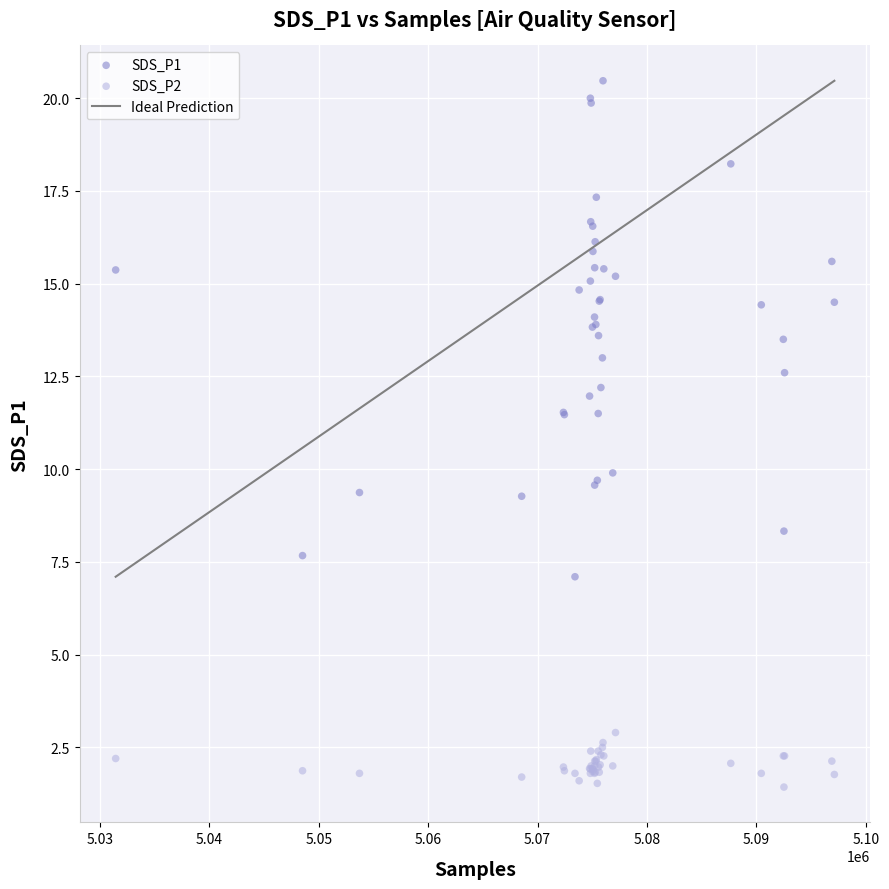

Which series has the widest spread of Y values?

SDS_P1